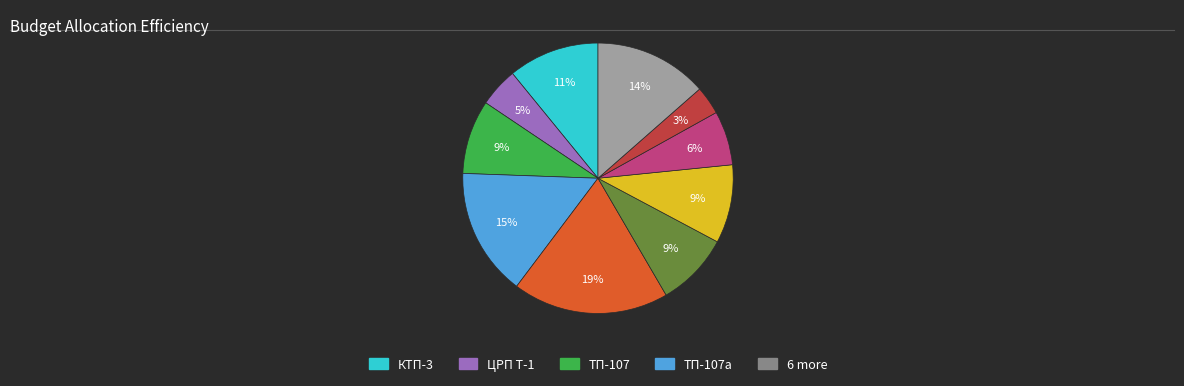

Is there any slice that represents more than half of the pie?

No